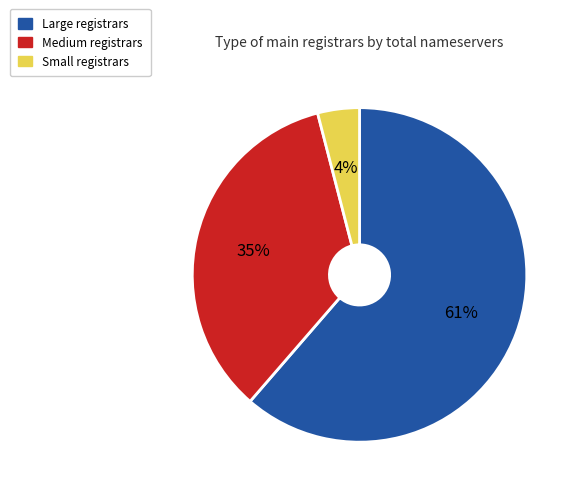

To the nearest percent, what is the difference between the largest and smallest slice percentages?

57%